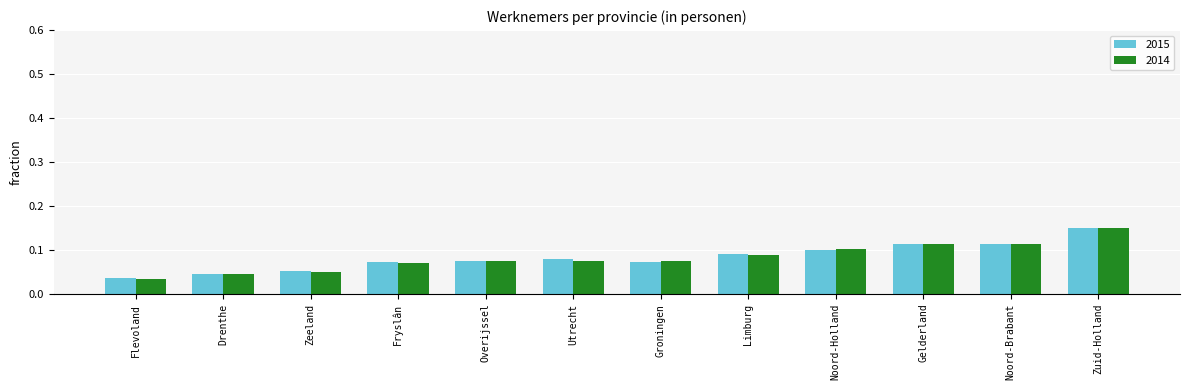

Is the value of 2014 at Groningen greater than the value of 2015 at Zeeland?

Yes